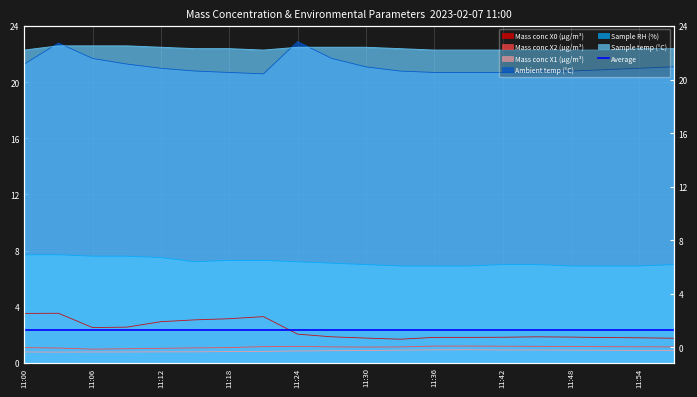

Which series has the largest range (max minus min)?

Ambient temp (°C)